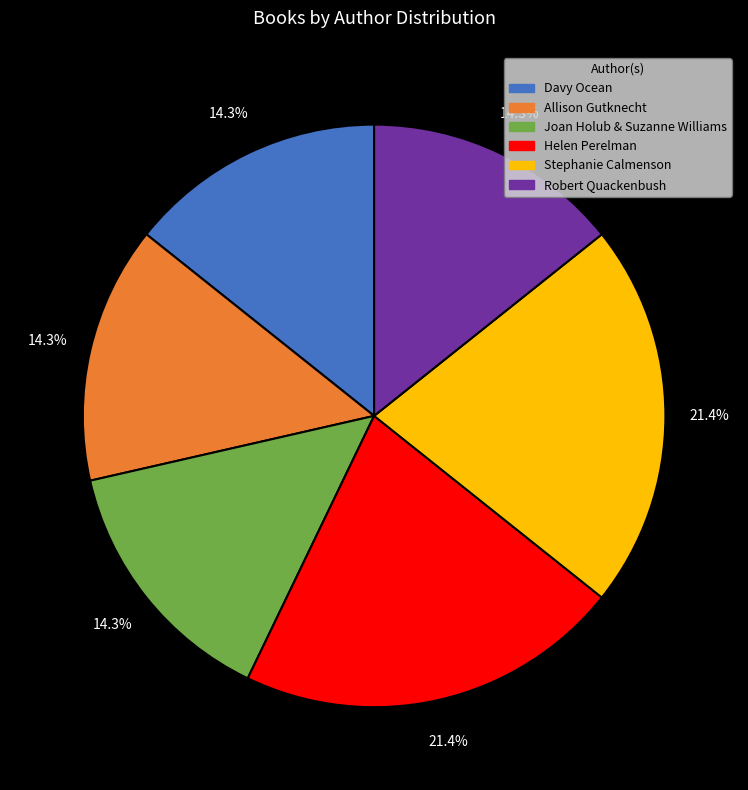

What percentage is the Helen Perelman slice, to the nearest percent?

21%